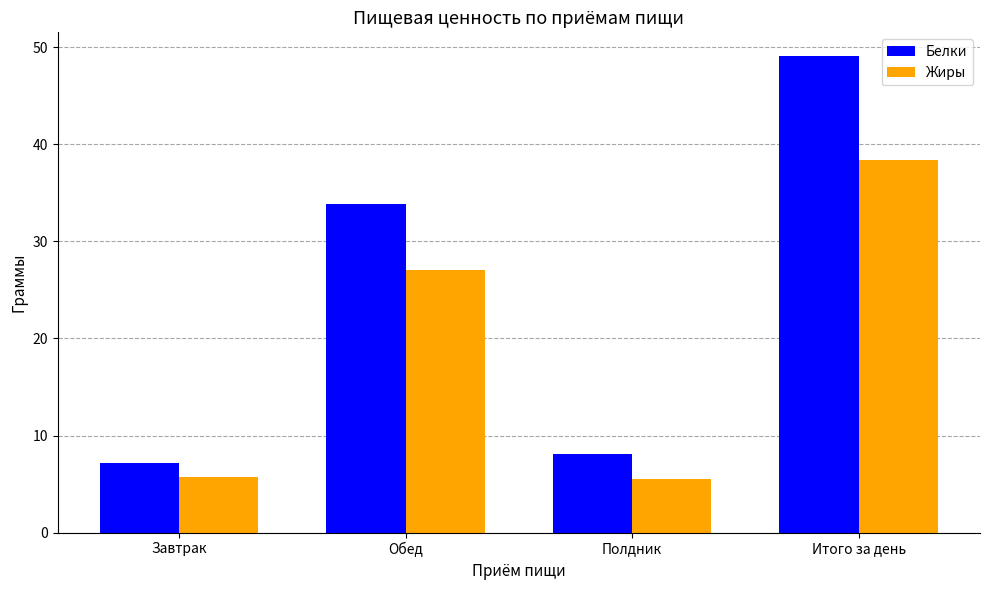

What is the maximum value for Белки?

49.1